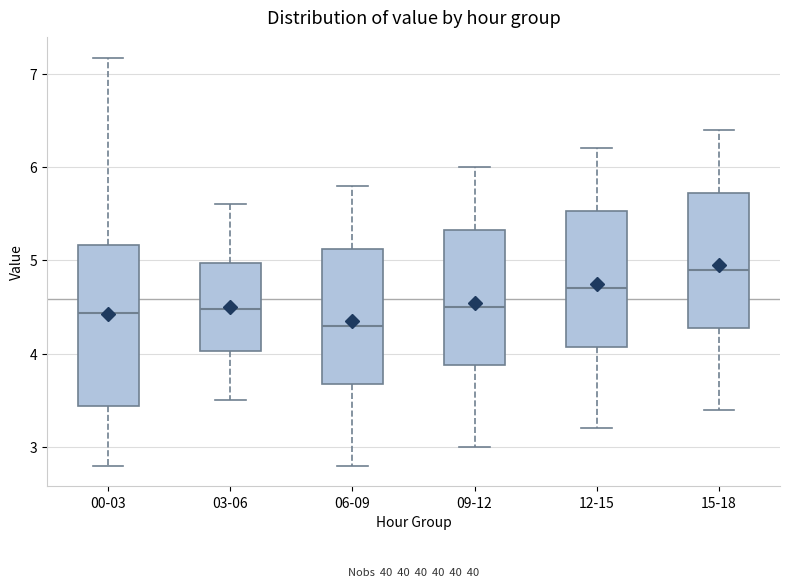

Where is the lower edge of the box for 03-06 on the y-axis? The values are not printed on the chart, so give them approximately, as read against the axis.

4.0